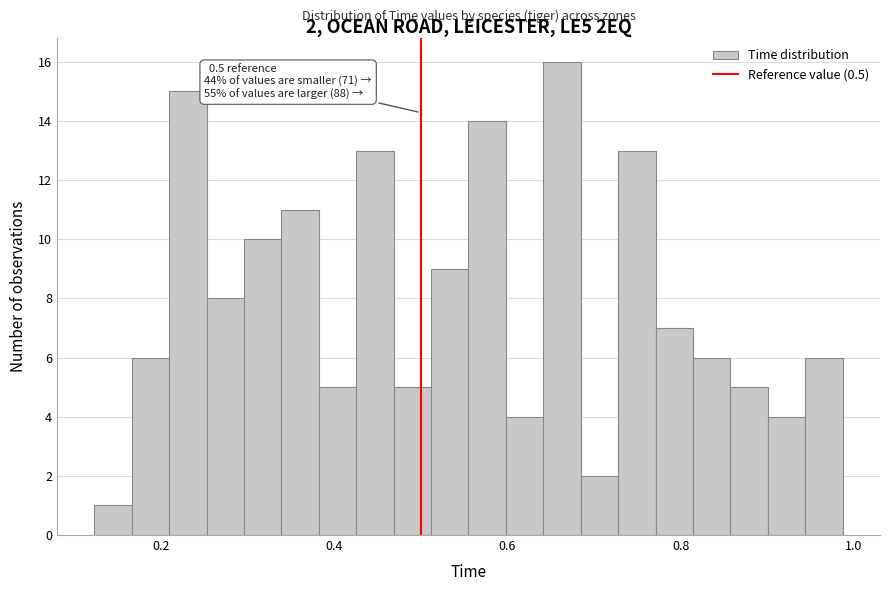

Around what value on the x-axis is the tallest bar? Give the approximate position of its centre, as read against the axis.

0.66